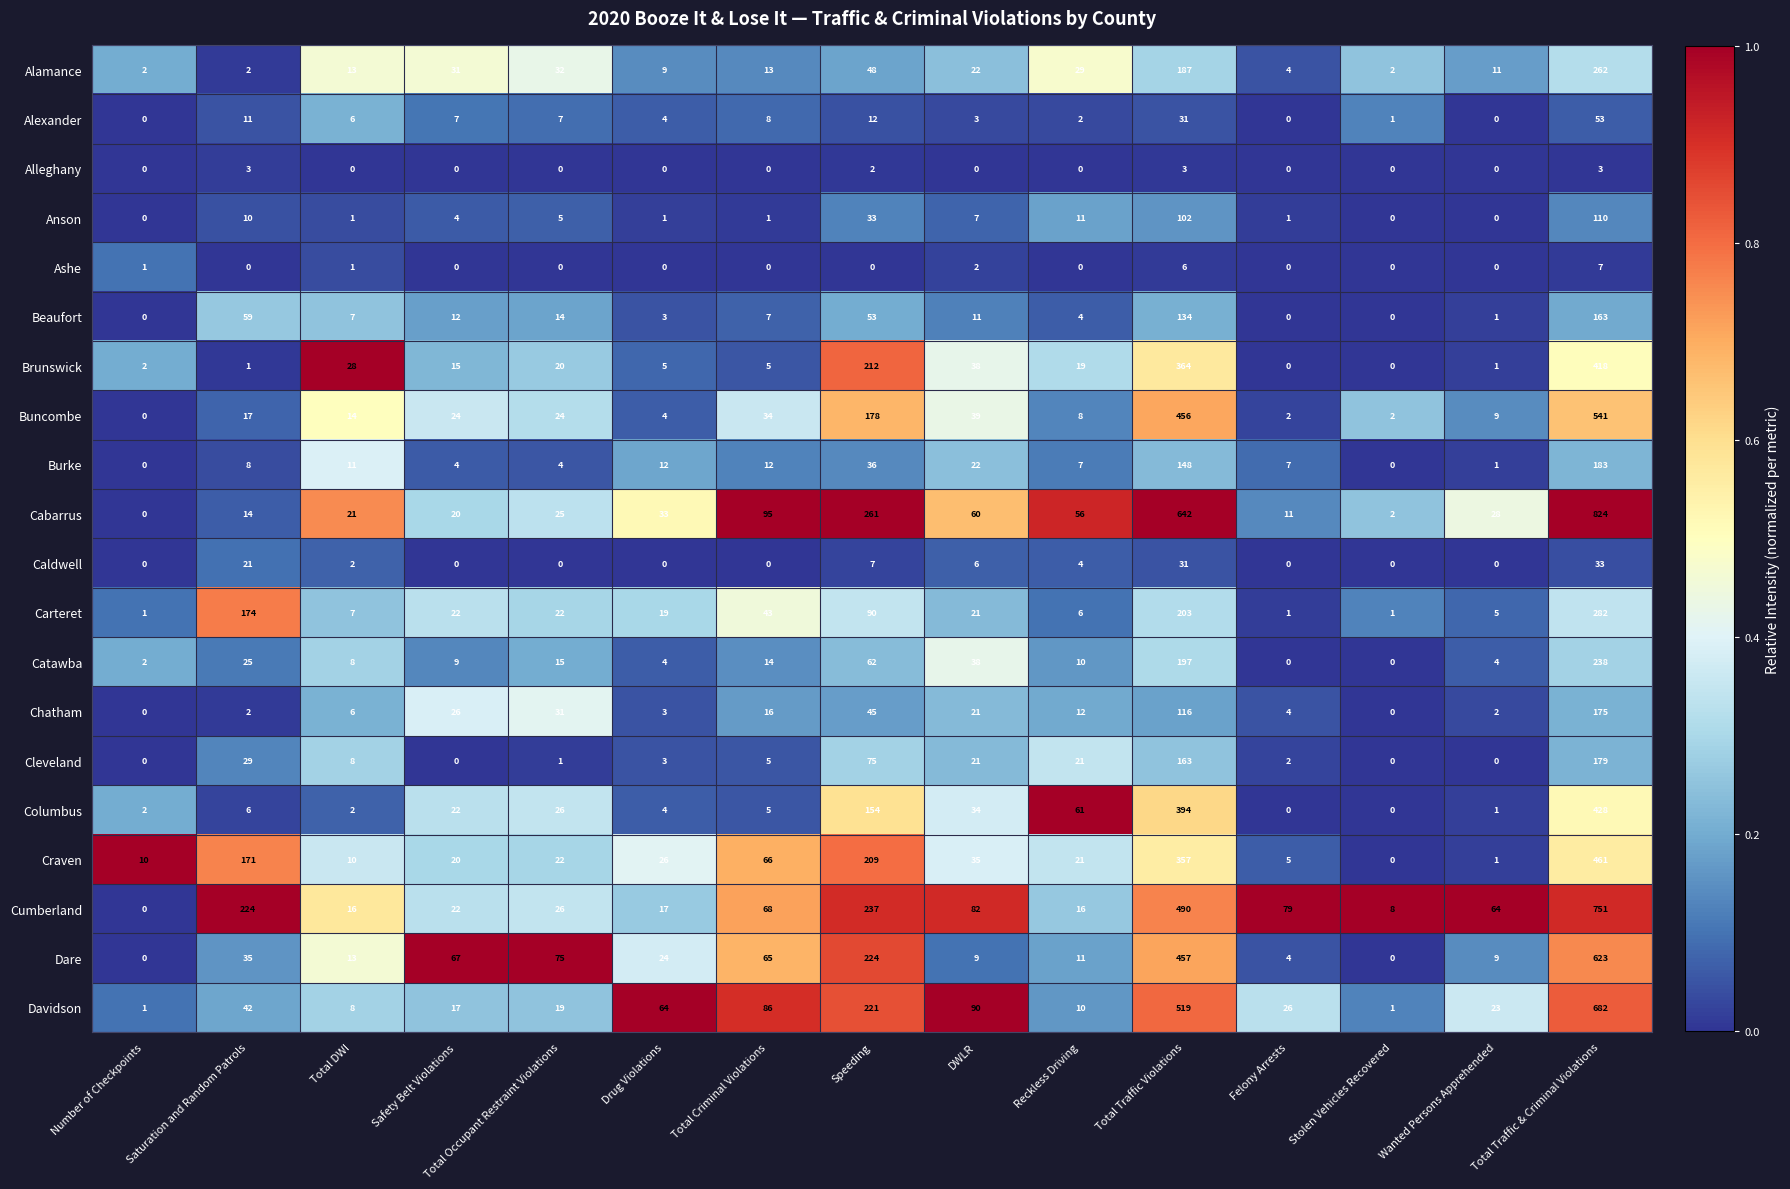

The Alamance series shows 32 at Total Occupant Restraint Violations. True or false?

True